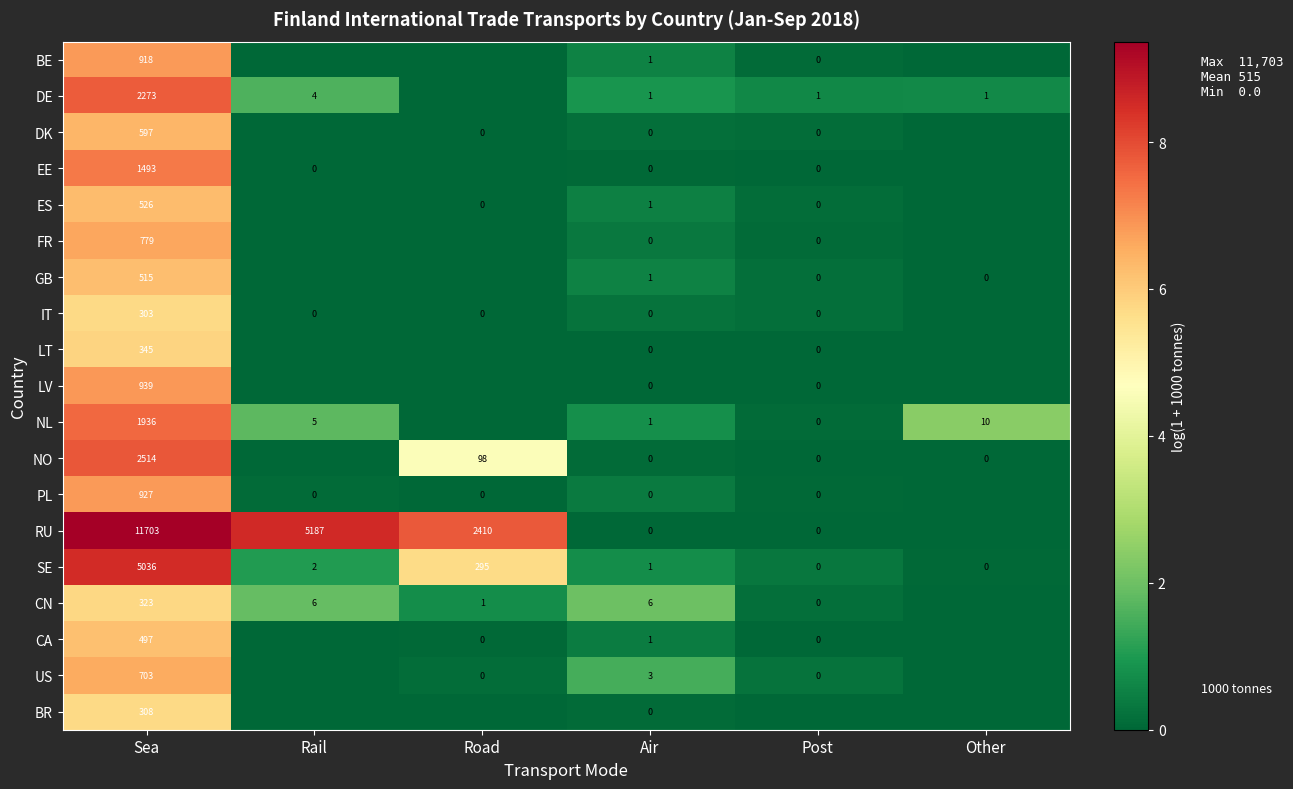

Is the value of FR at Air greater than the value of LT at Sea?

No